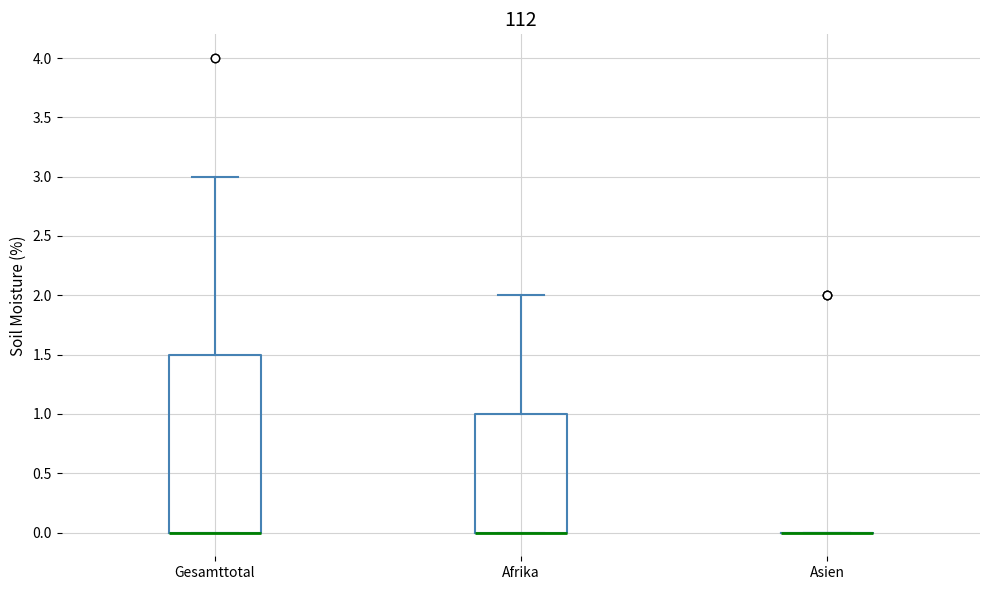

Reading left to right, read every box against the y-axis: the position of its median line, the range the box covers, and the ends of its whiskers. The values are not printed on the chart, so give them approximately, as read against the axis.

Gesamttotal: median 0.0 (drawn on the box's lower edge), box 0.0 to 1.5, whiskers 0.0 to 3.0
Afrika: median 0.0 (drawn on the box's lower edge), box 0.0 to 1.0, whiskers 0.0 to 2.0
Asien: box collapsed to a line at 0.0, whiskers 0.0 to 0.0